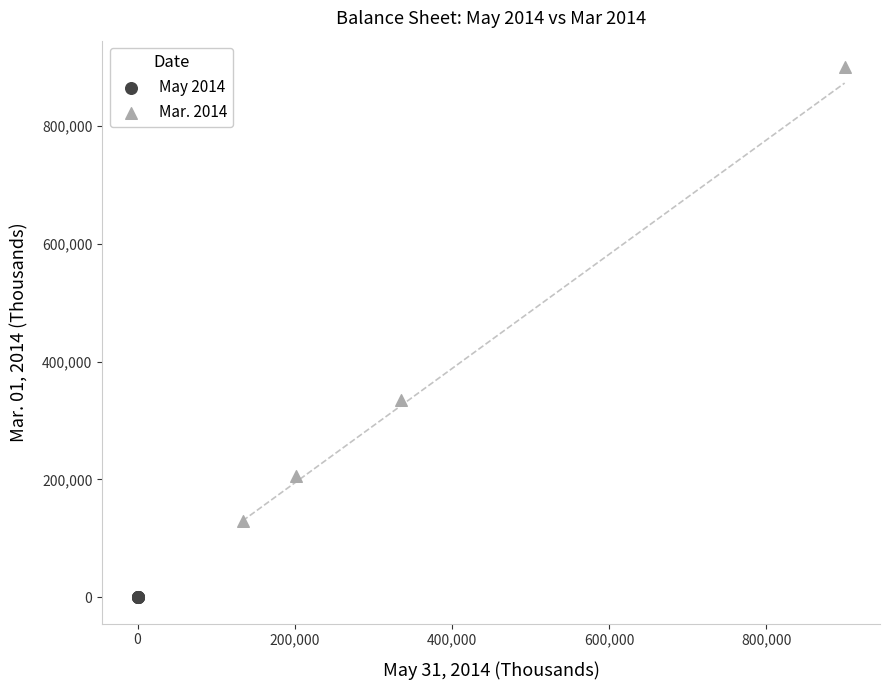

Which series contains the highest Y value?

Mar. 2014